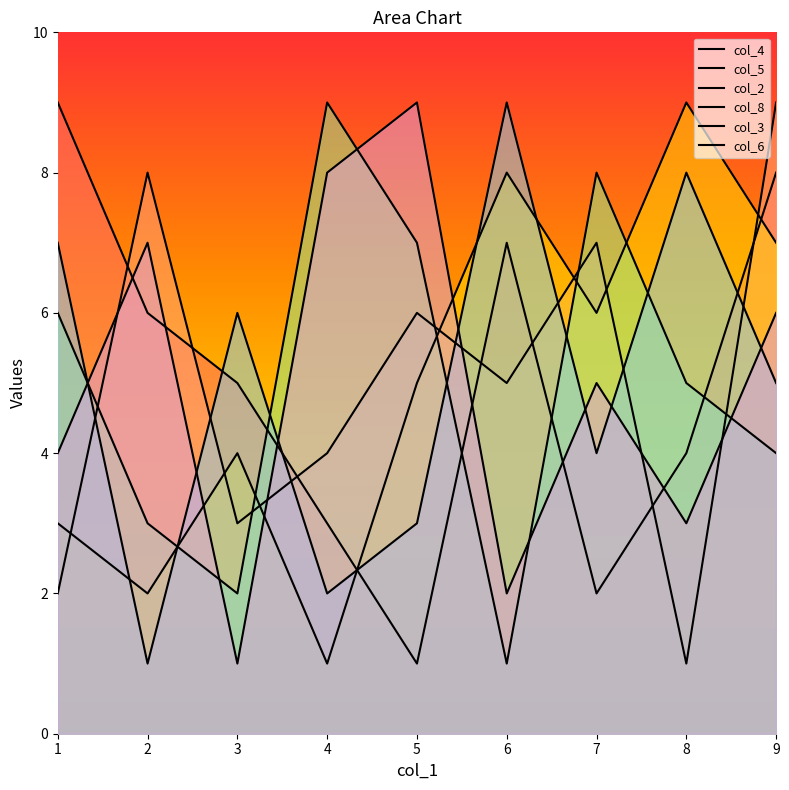

In col_4, how many points are lower than both neighbors (excluding endpoints)?

2